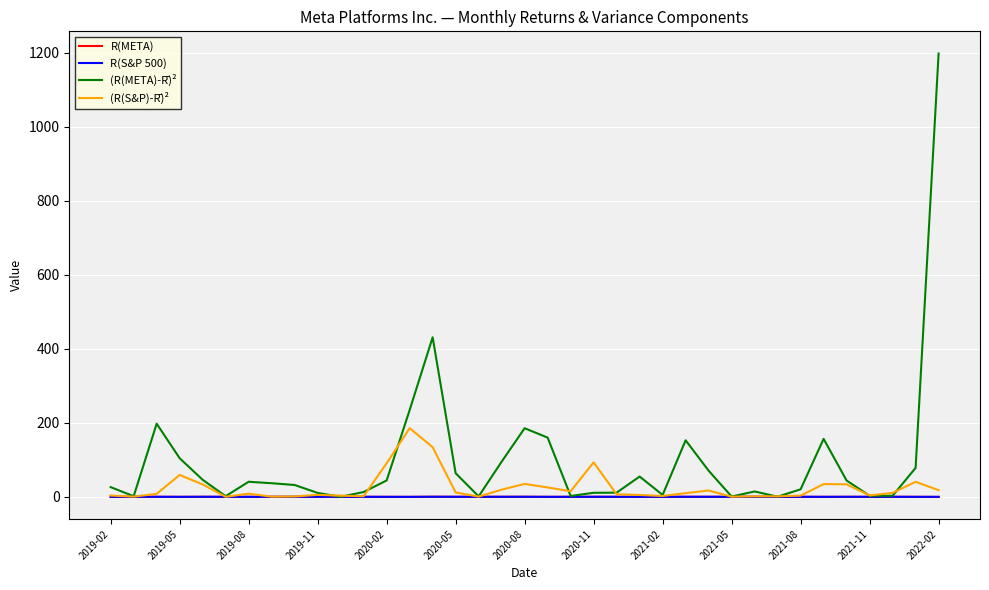

Which series has the widest spread of values?

(R(META)-R̄)²